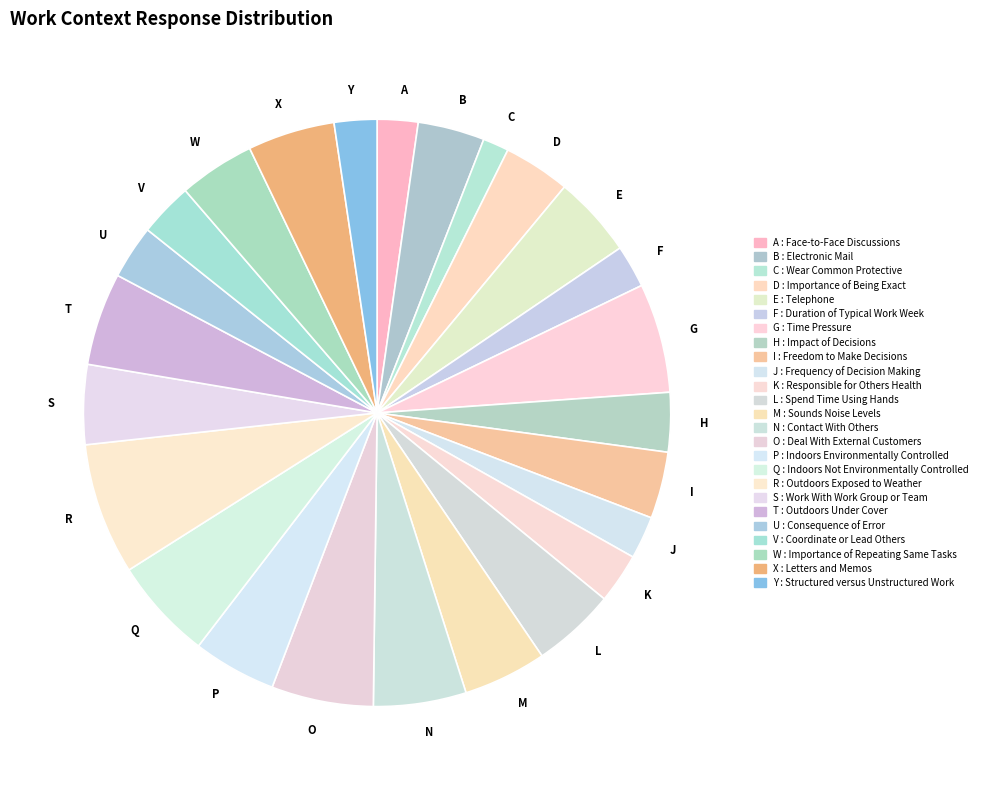

Which has a higher value, W or G?

G